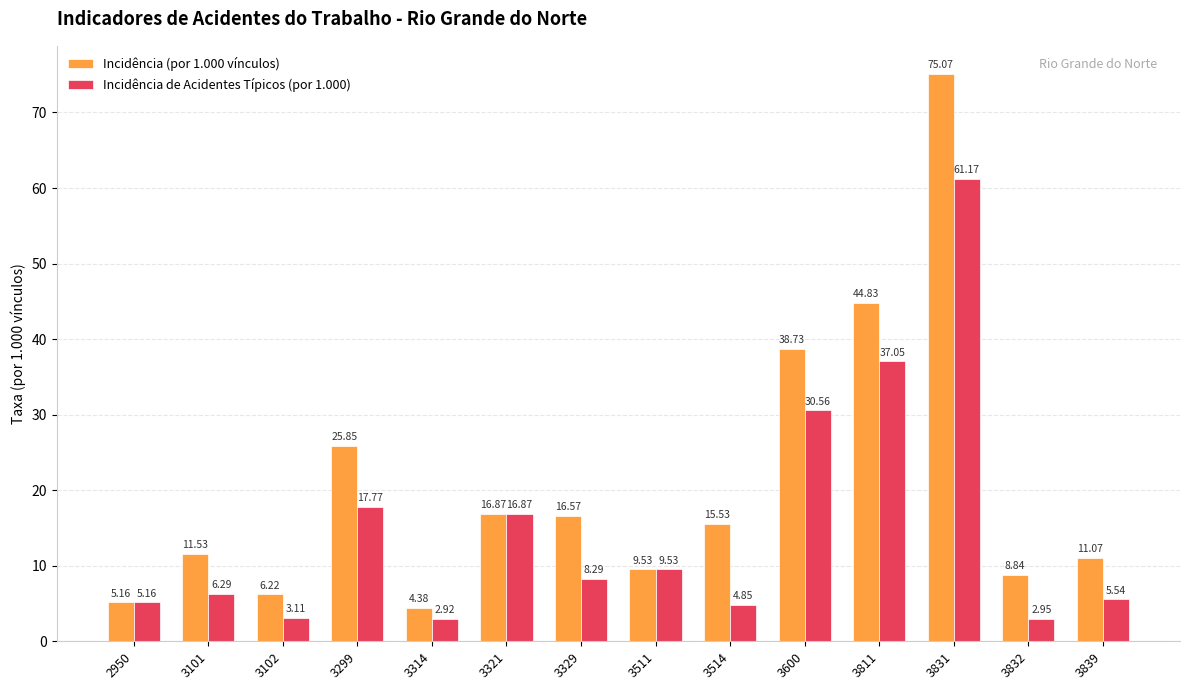

What is the difference between the highest and lowest values at 3329?

8.3